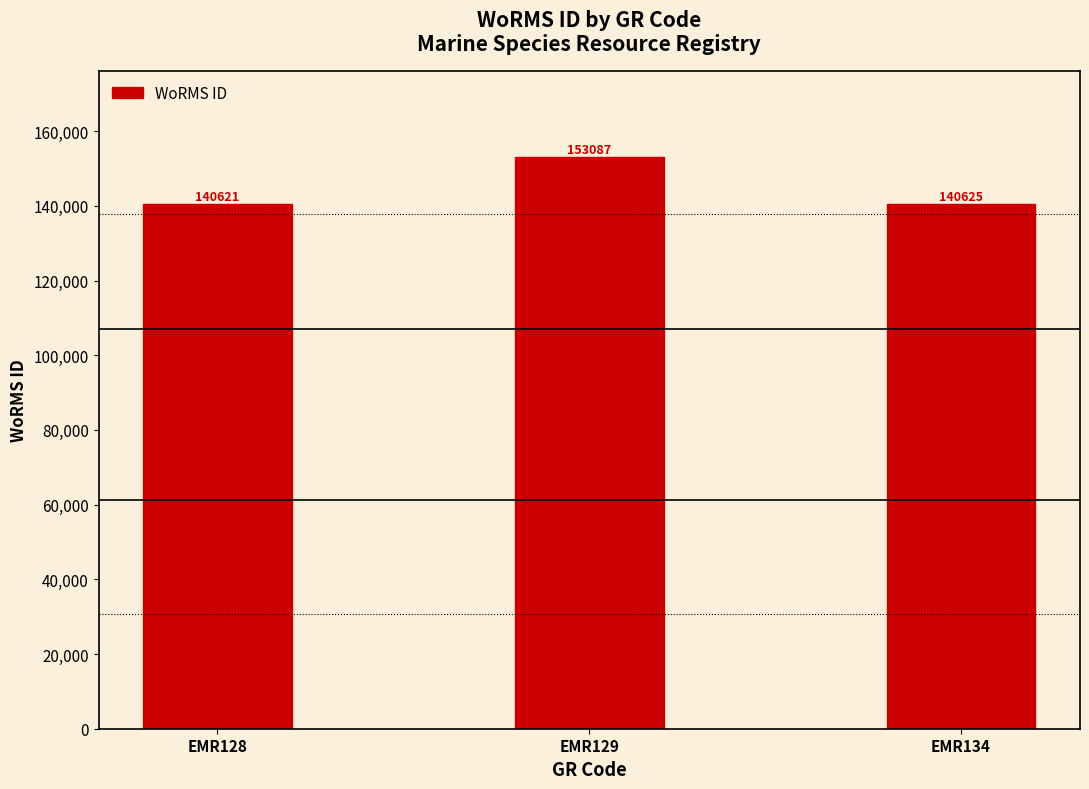

Reading left to right, transcribe all the data shown in this chart.

EMR128=140621	EMR129=153087	EMR134=140625